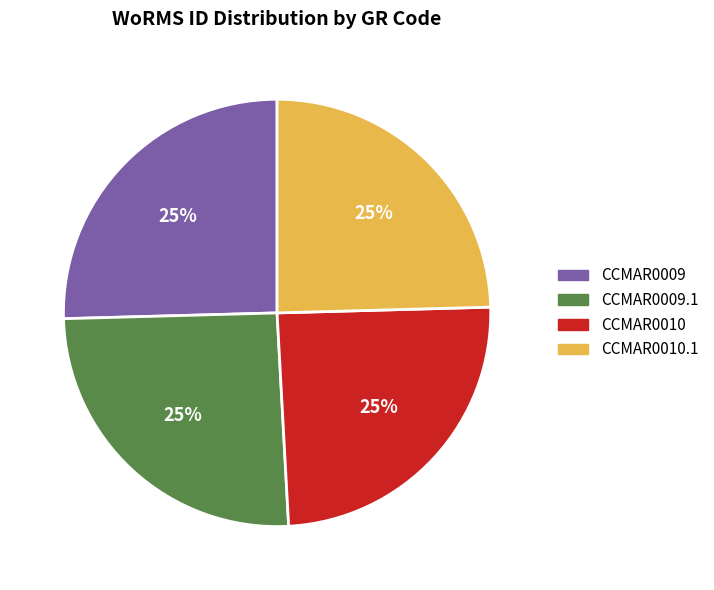

Count the number of slices in the pie.

4